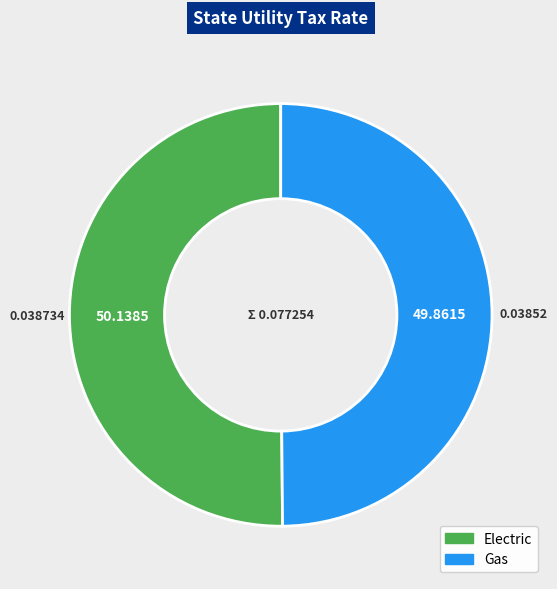

Is the sum of Electric and Gas greater than half?

Yes